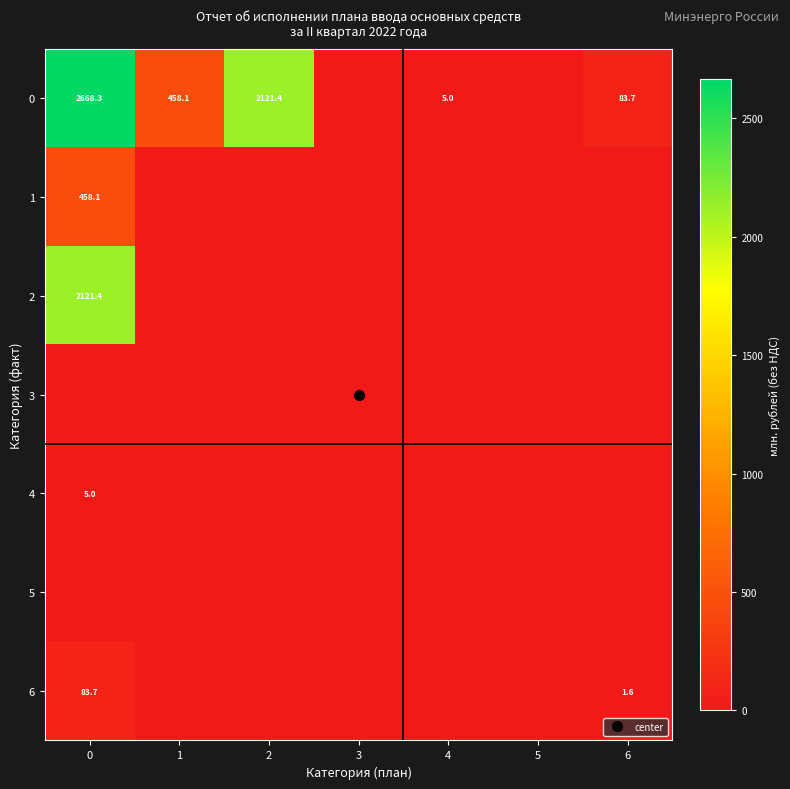

Is the value of 1 at 4 greater than the value of 5 at 5?

No